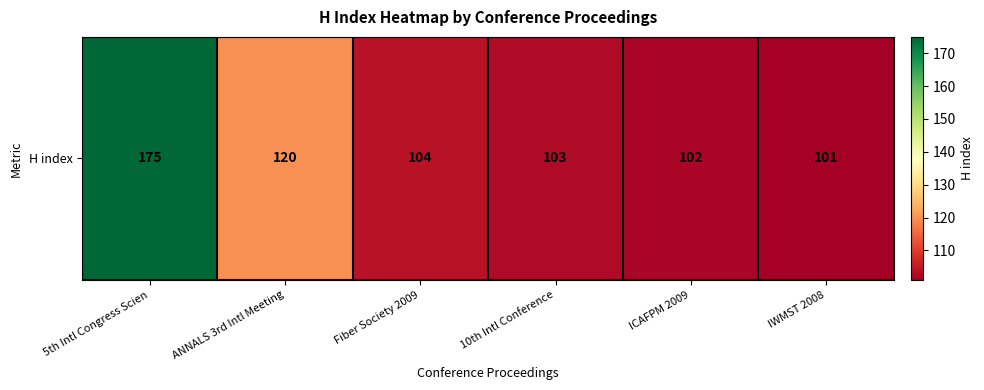

Between Fiber Society 2009 and IWMST 2008, which is larger?

Fiber Society 2009